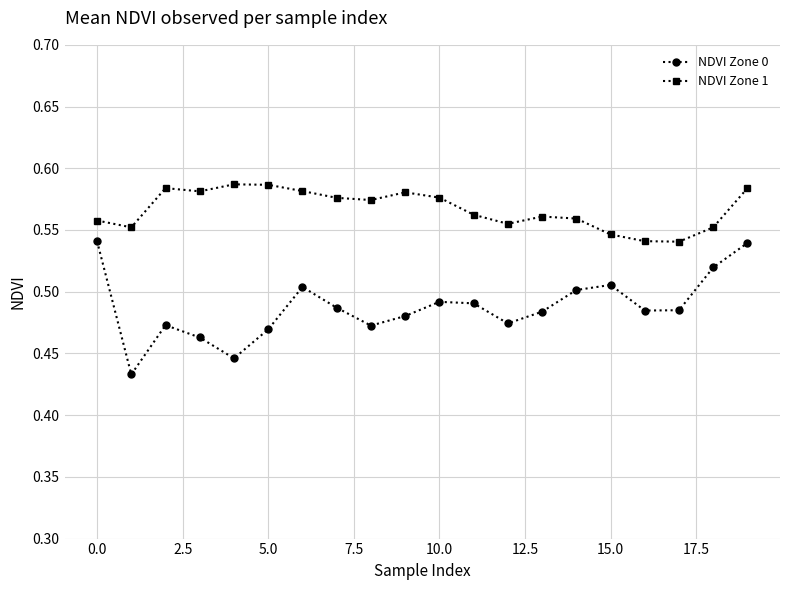

Is this an area chart (filled region under the line)?

No